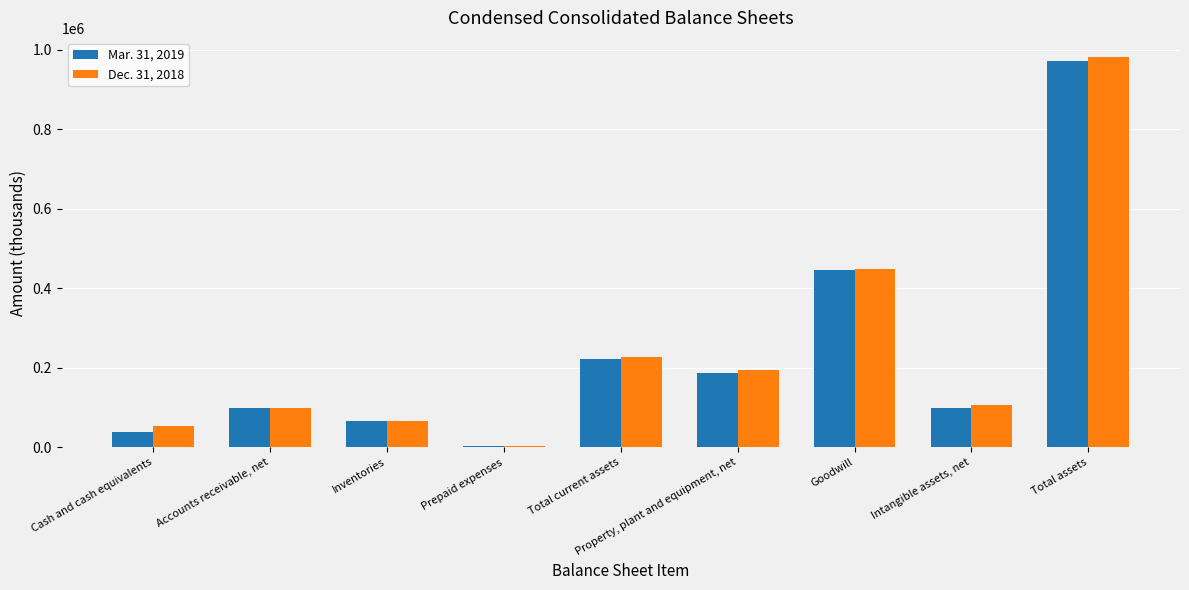

Read the Dec. 31, 2018 value at Total current assets.

226314